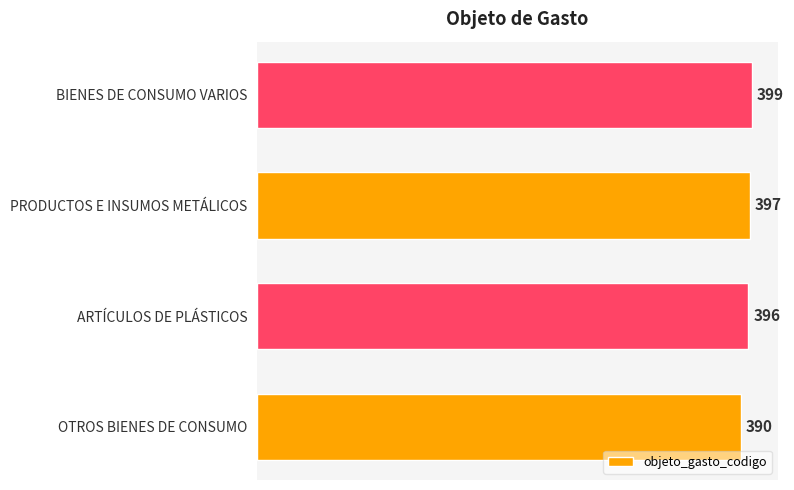

The chart shows a value of 396 at ARTÍCULOS DE PLÁSTICOS. True or false?

True